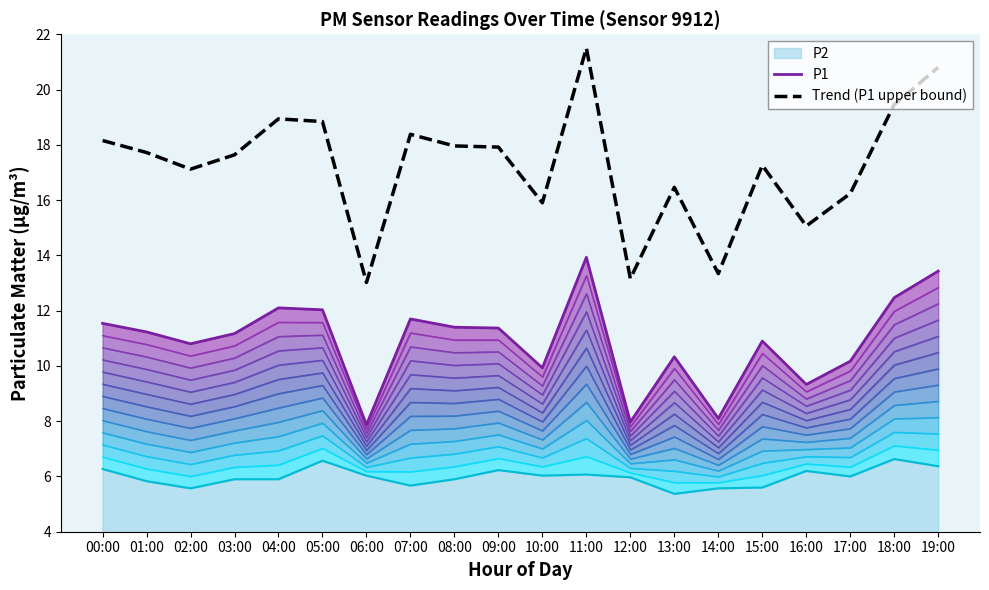

What is the lowest value of the Trend (P1 upper bound) series?

13.0